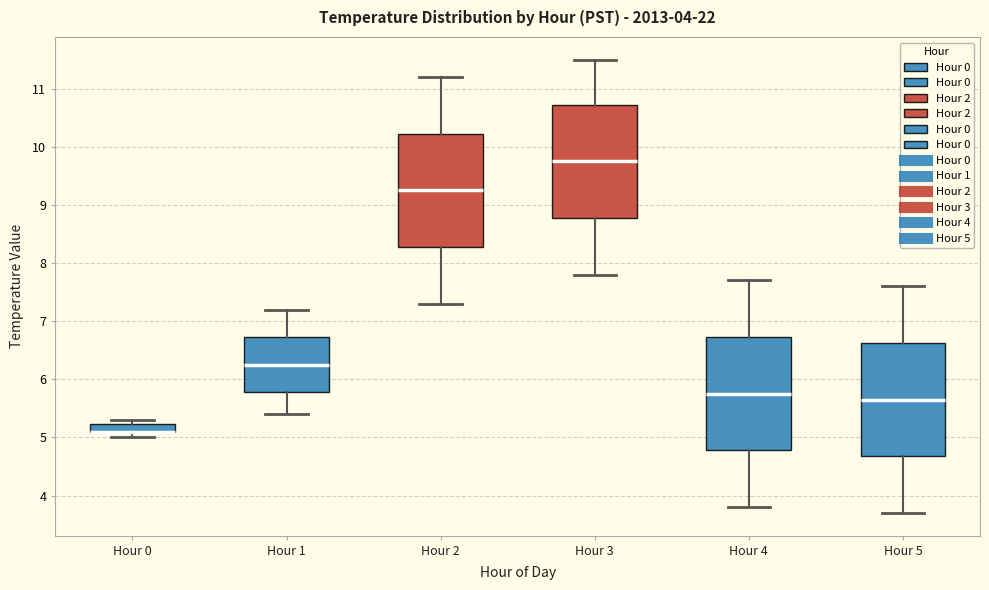

Where is the lower edge of the box for Hour 5 on the y-axis? The values are not printed on the chart, so give them approximately, as read against the axis.

4.7